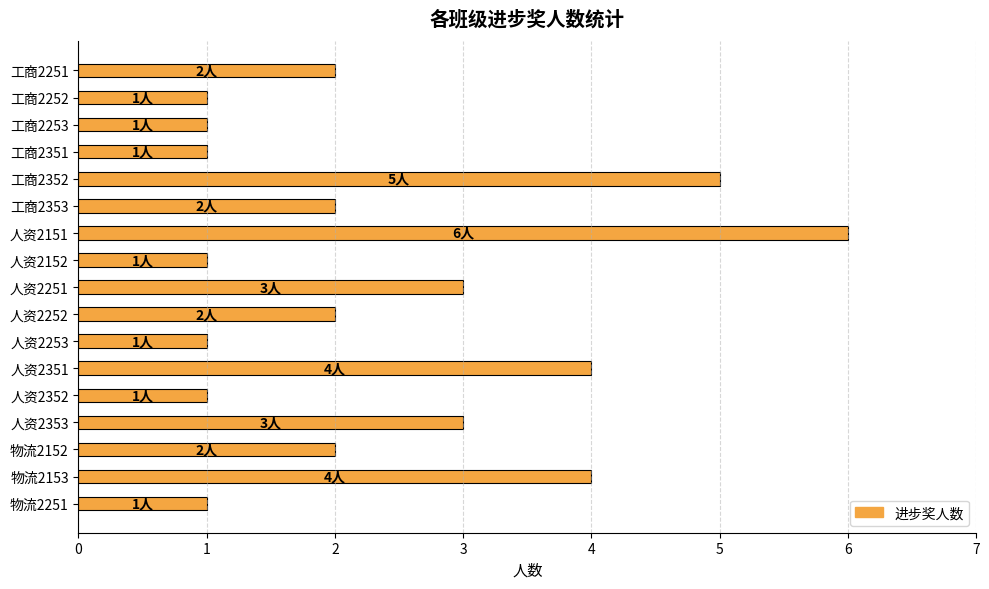

Does the chart contain any negative values?

No